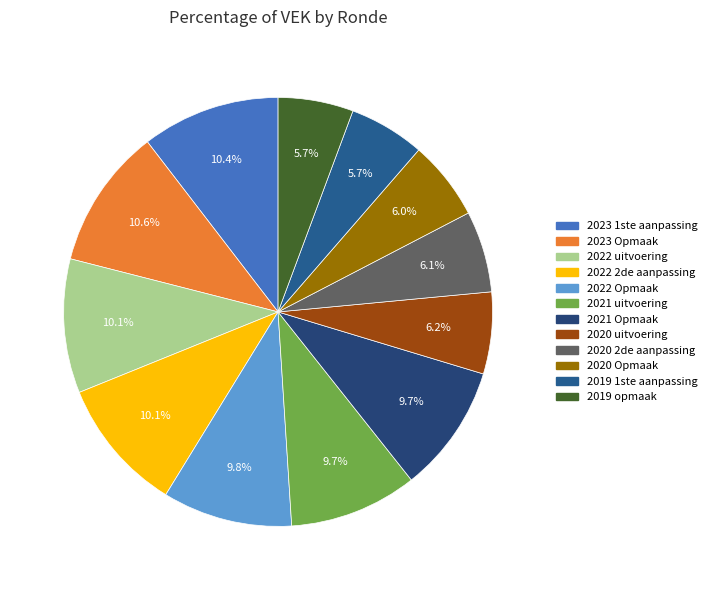

Which category has the smallest portion of the pie?

2019 opmaak